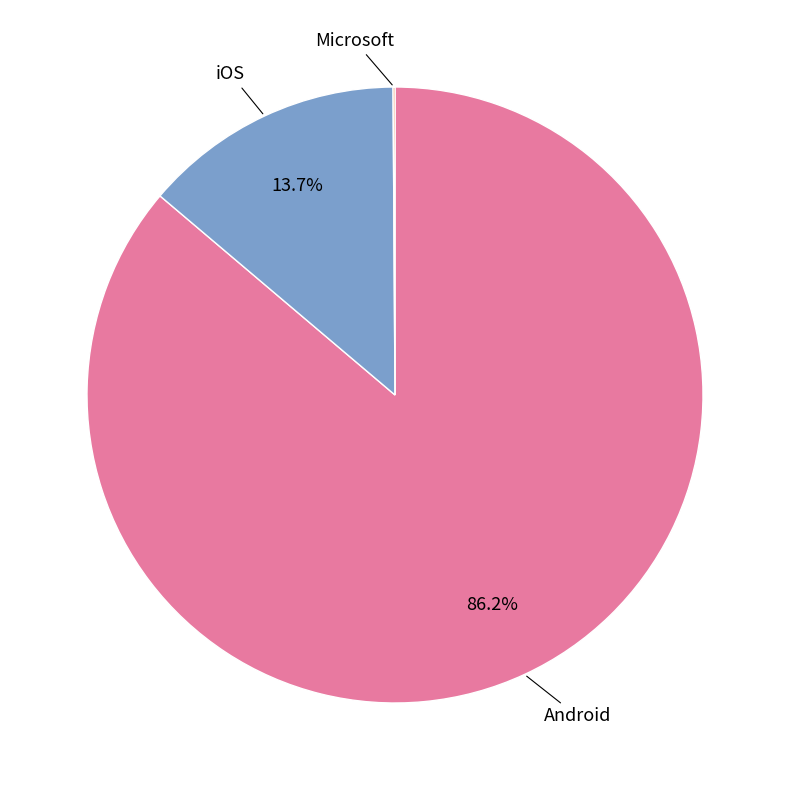

Is there a majority slice in this chart?

Yes